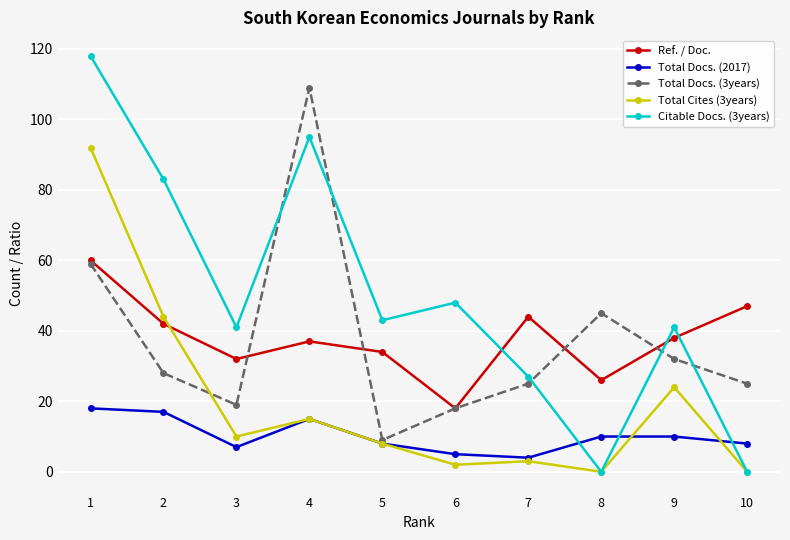

Which series has the widest spread of values?

Citable Docs. (3years)